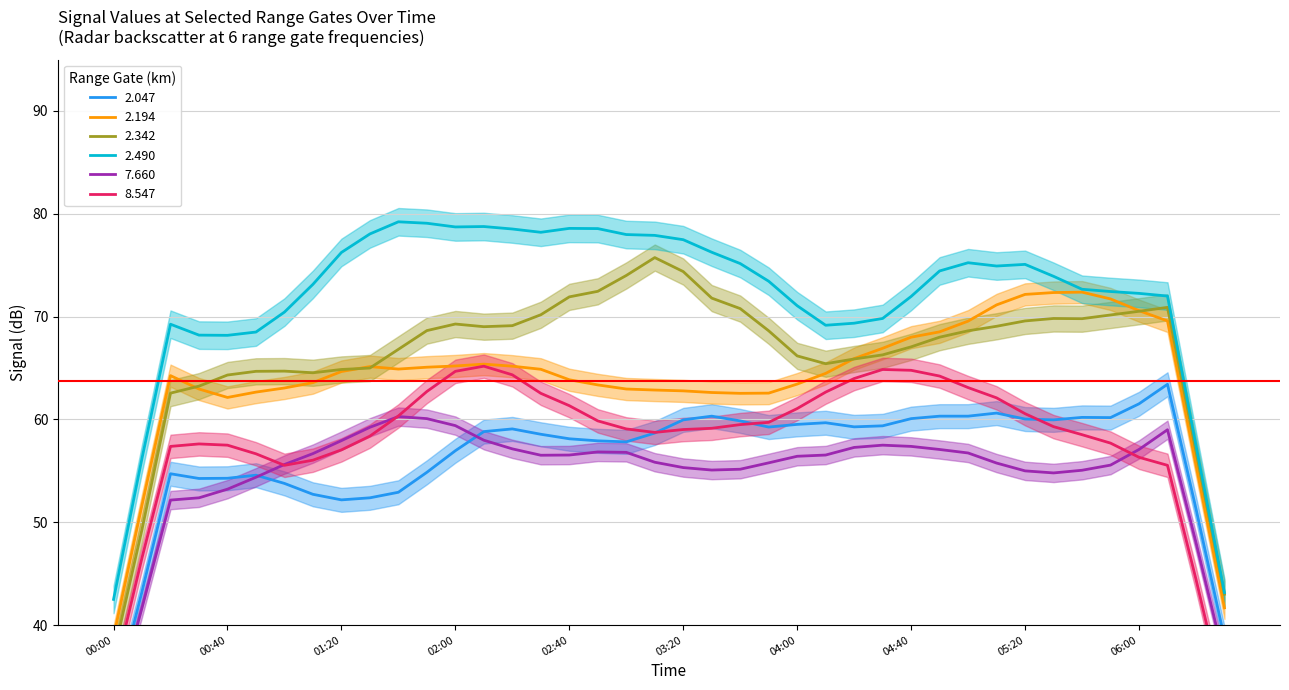

Which series has the largest total across all categories?

2.490